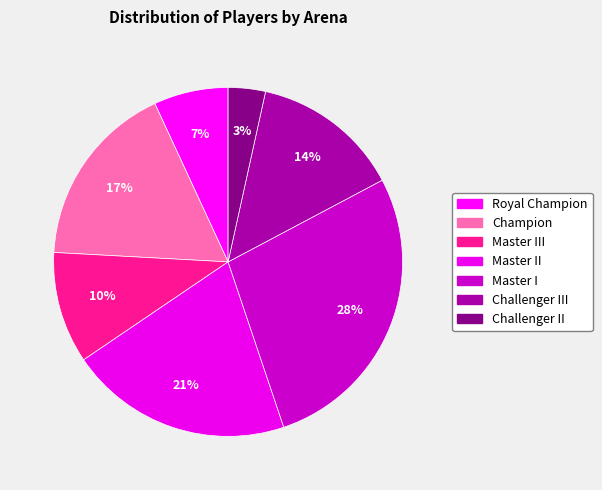

What is the largest slice in the pie chart?

Master I